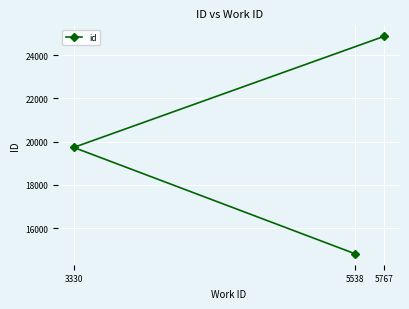

What is the value of the 3rd point from the left?

24881